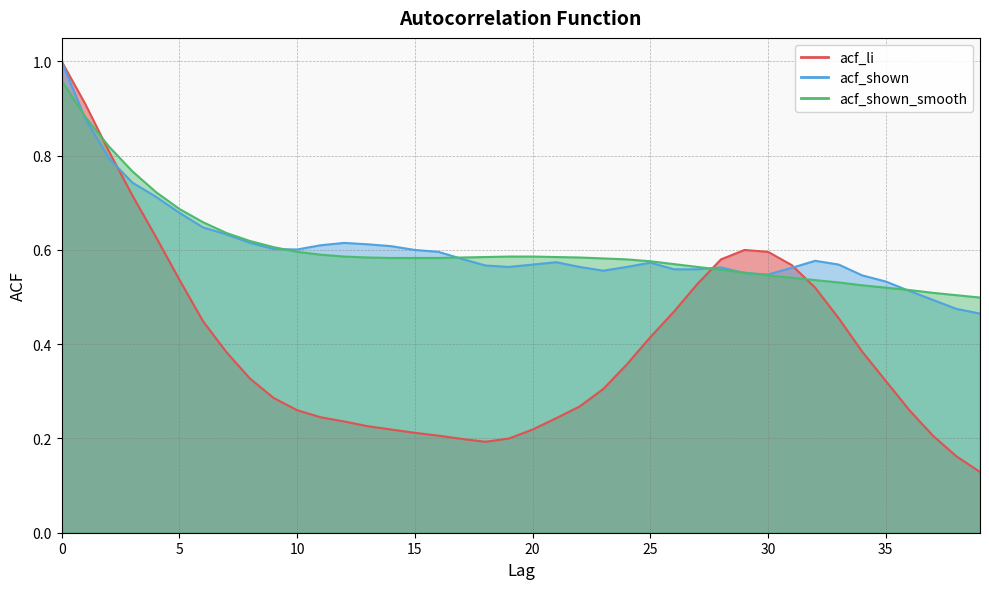

Rank the series at 30 from highest to lowest value.

acf_li, acf_shown, acf_shown_smooth